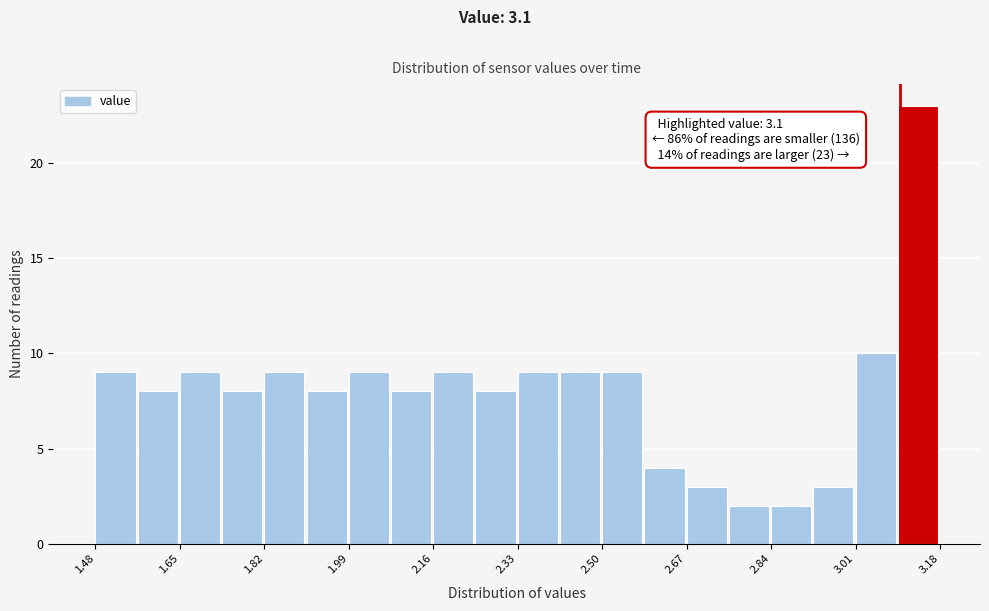

Over which range of the x-axis is the bar tallest?

3.095 to 3.180